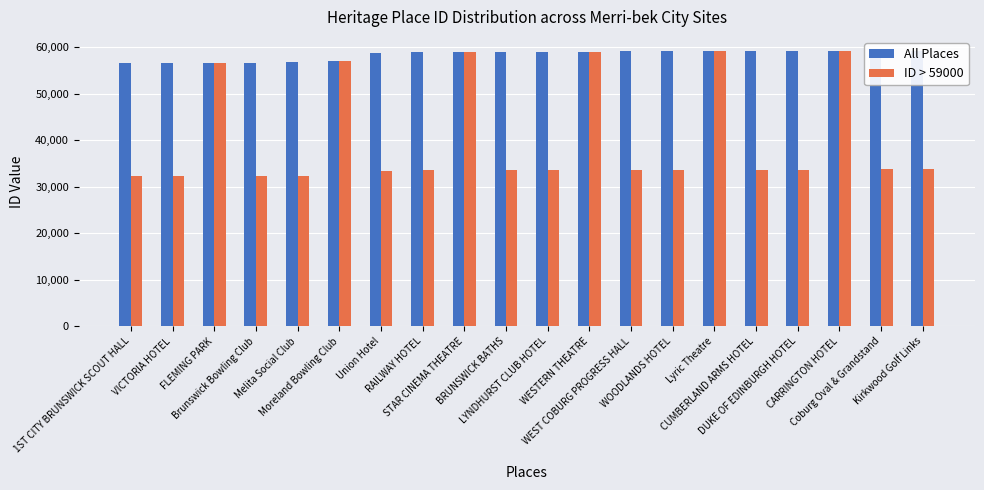

Is the value of ID > 59000 at WESTERN THEATRE greater than the value of All Places at LYNDHURST CLUB HOTEL?

Yes